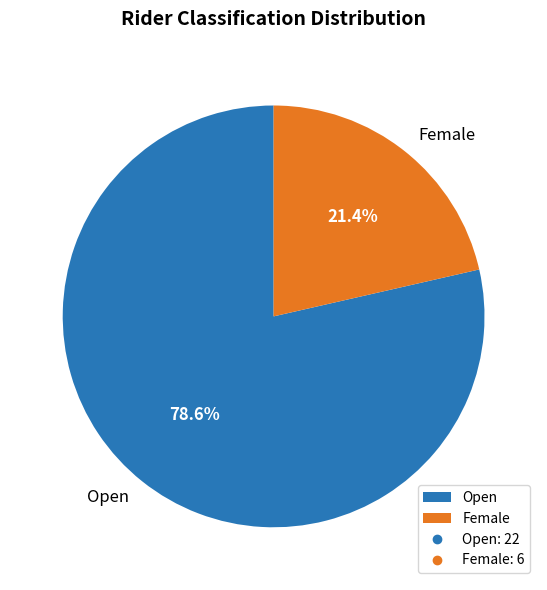

To the nearest percent, what is the average slice percentage?

50%